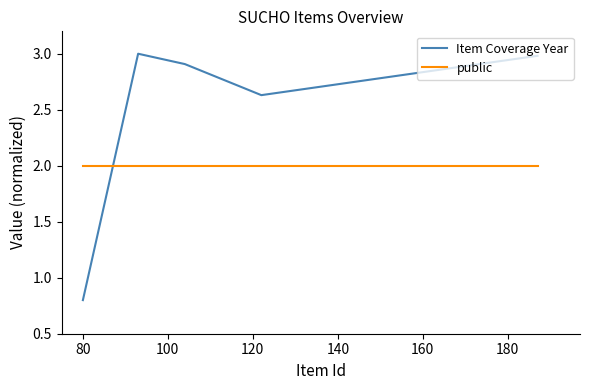

After their last crossing, which series has the higher values: Item Coverage Year or public?

Item Coverage Year